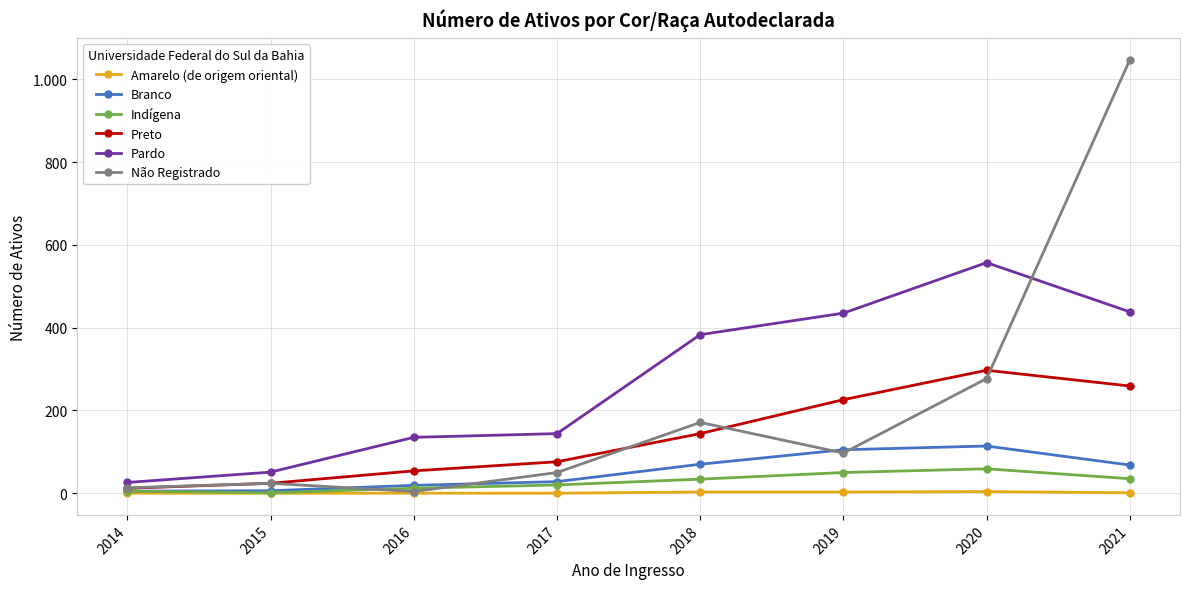

Does the chart have visible grid lines?

Yes